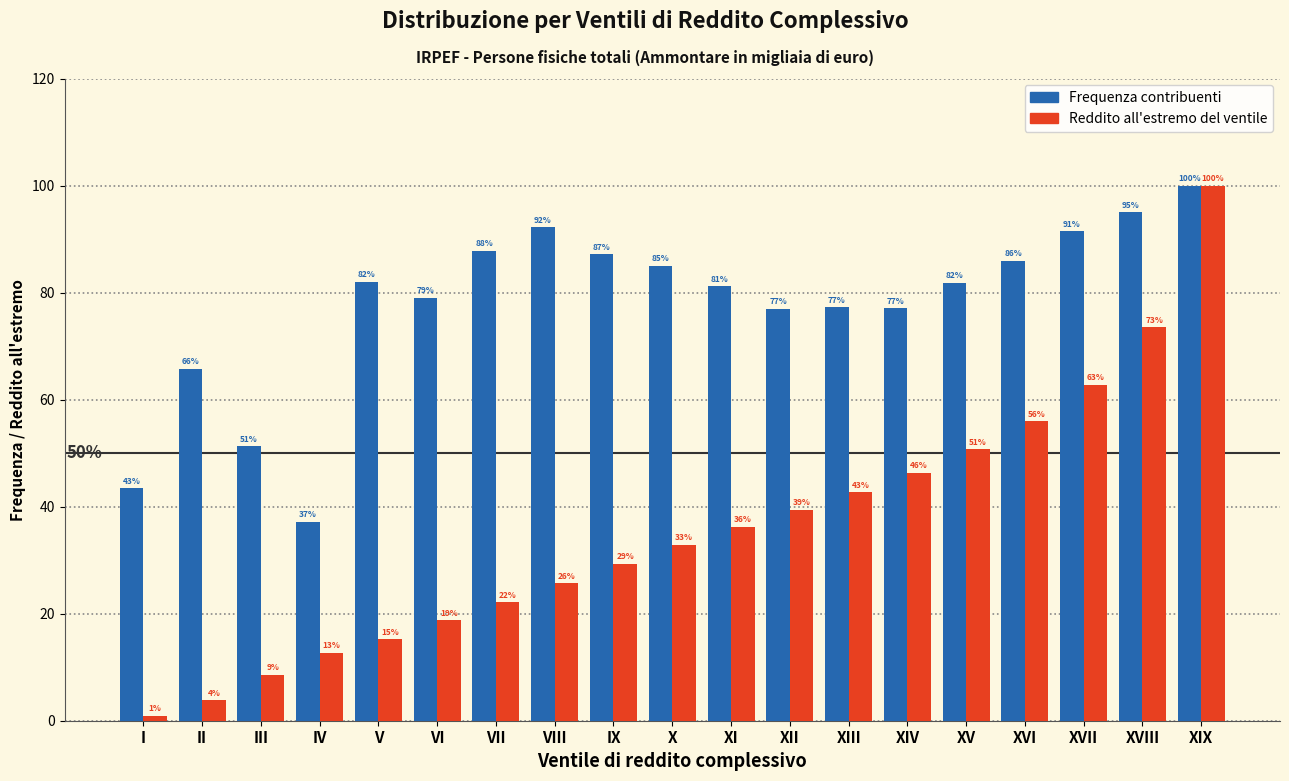

True or false: Frequenza contribuenti has a value of 129.6 at XVIII.

False